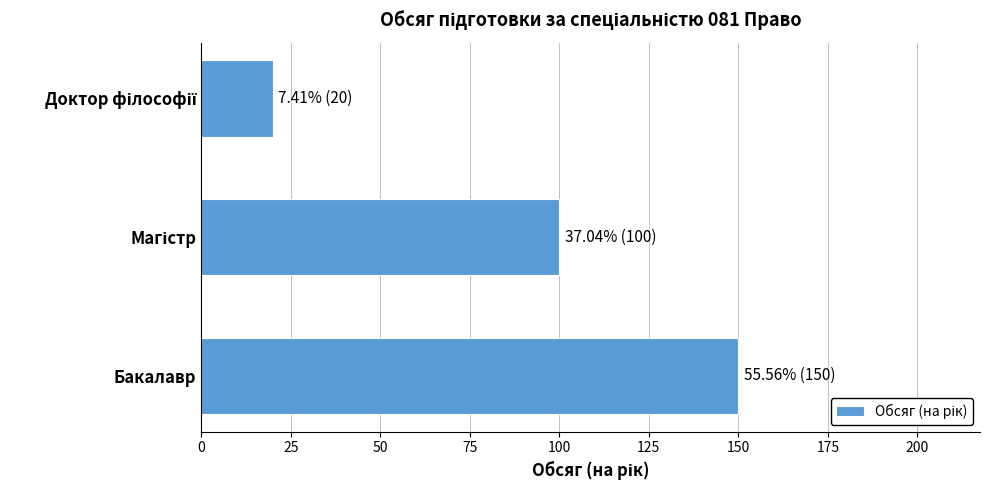

What is the difference between the second highest and minimum values?

80